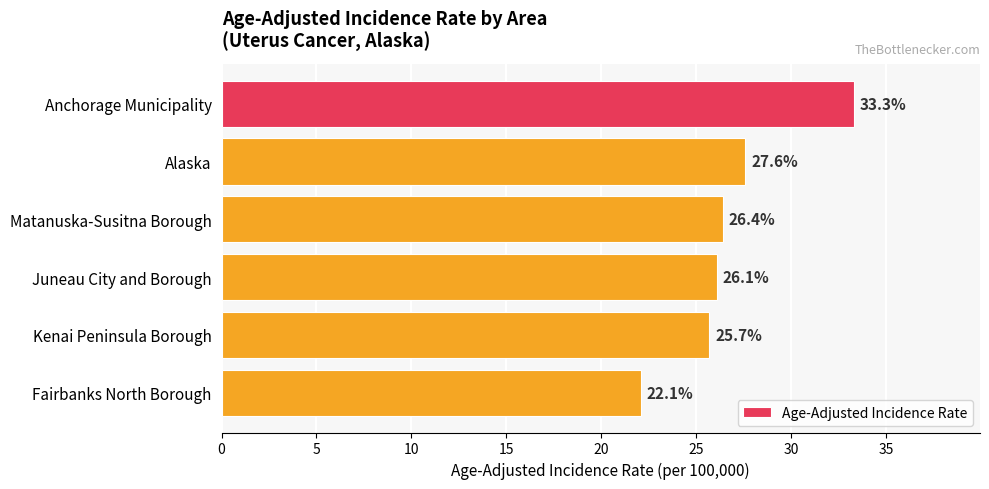

Does the chart contain any negative values?

No